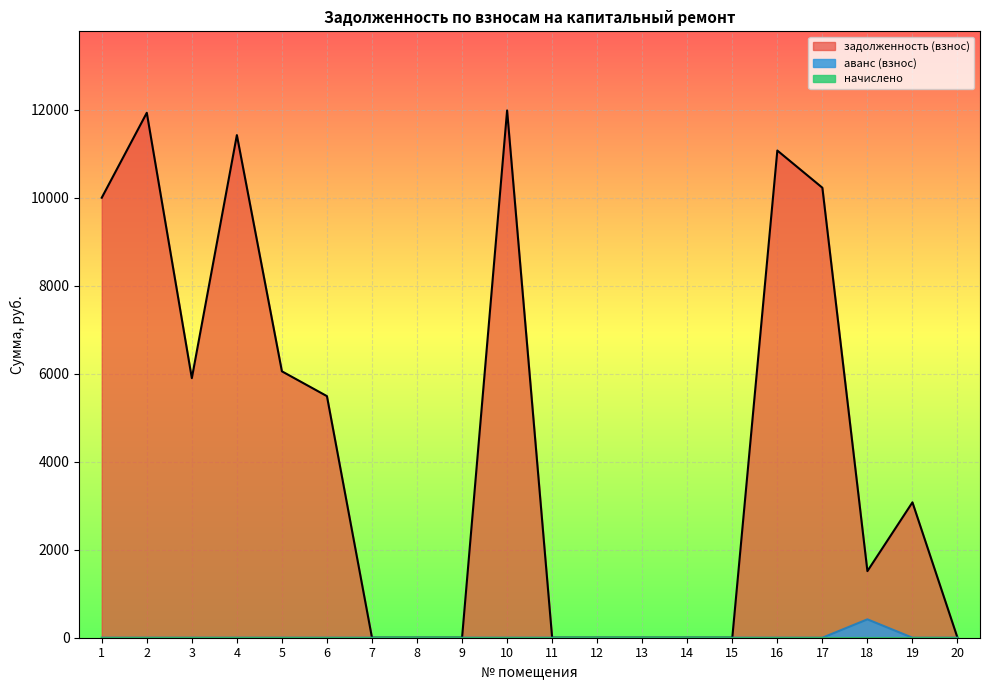

Rank the categories by задолженность (взнос) value from lowest to highest.

7, 8, 9, 11, 12, 13, 14, 15, 20, 18, 19, 6, 3, 5, 1, 17, 16, 4, 2, 10